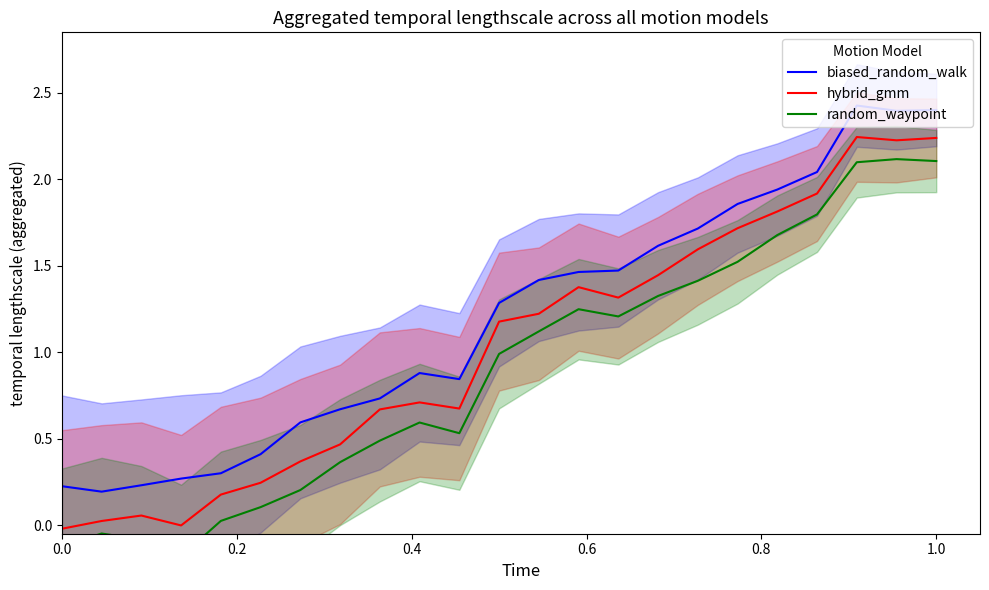

How many data points in hybrid_gmm are less than 1?

11